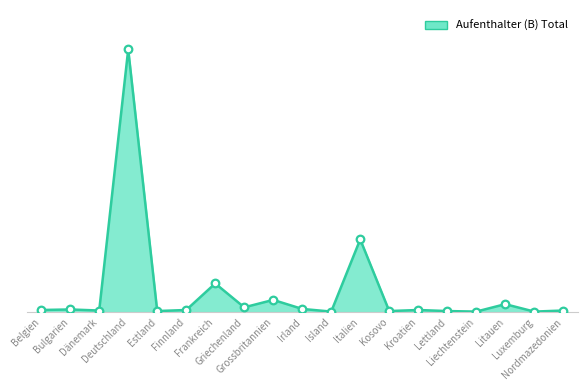

Which has a higher value, Bulgarien or Dänemark?

Bulgarien